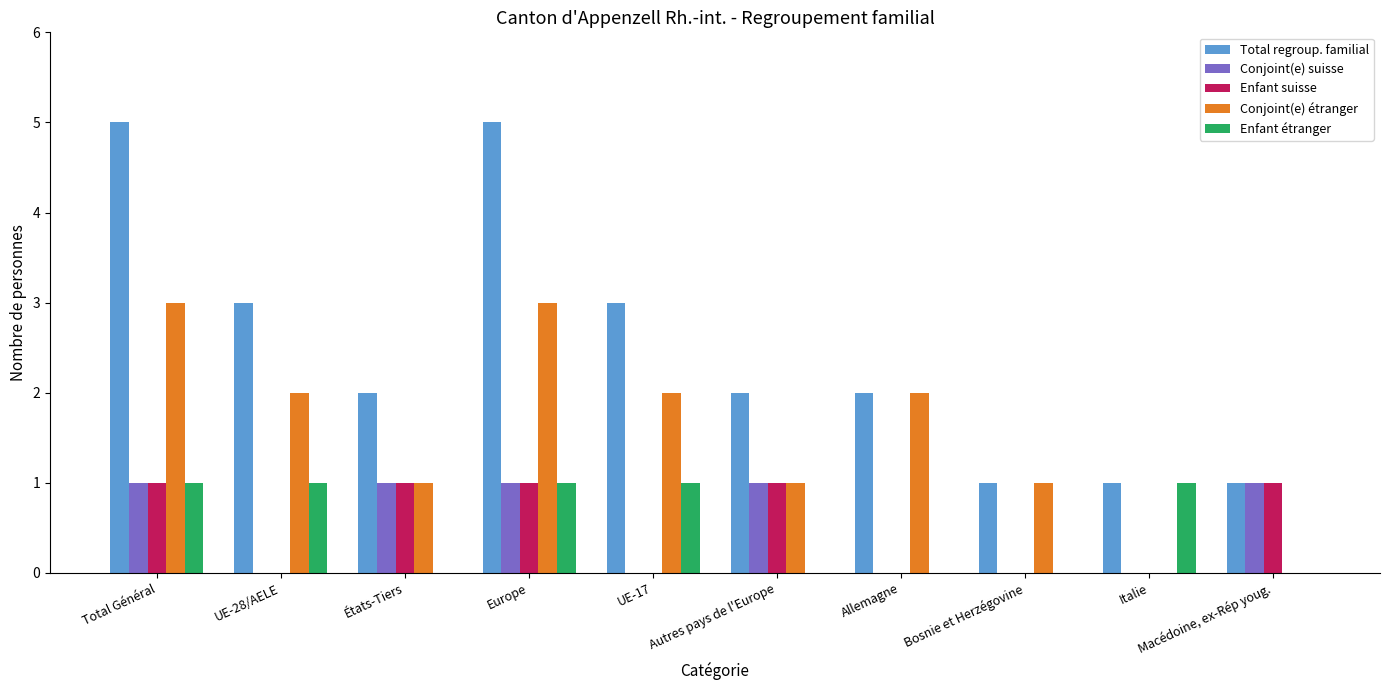

What is the sum of all Enfant suisse values?

5